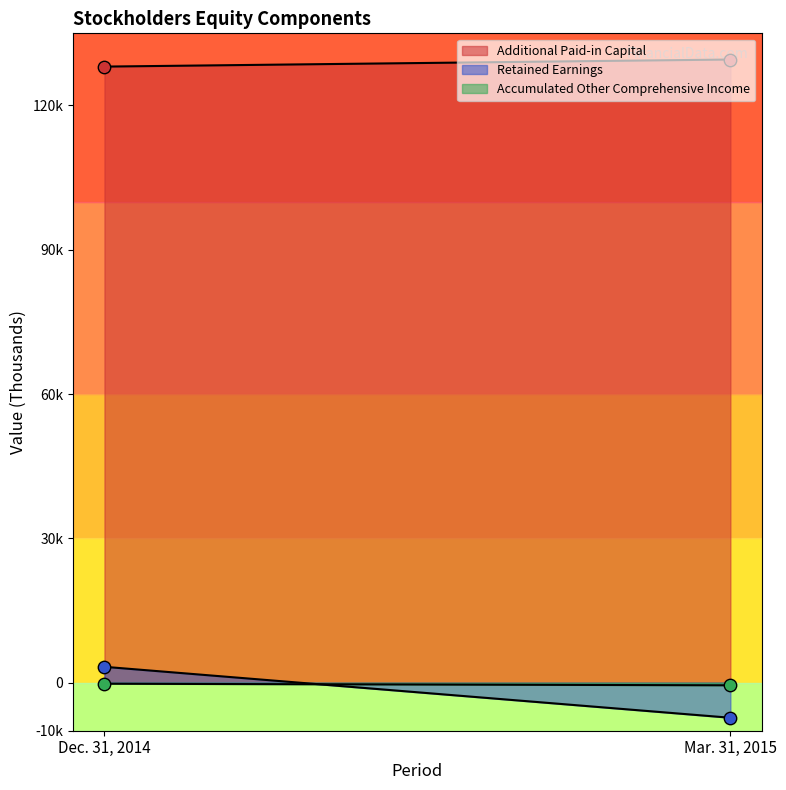

What is the total value across all series at Mar. 31, 2015?

121695